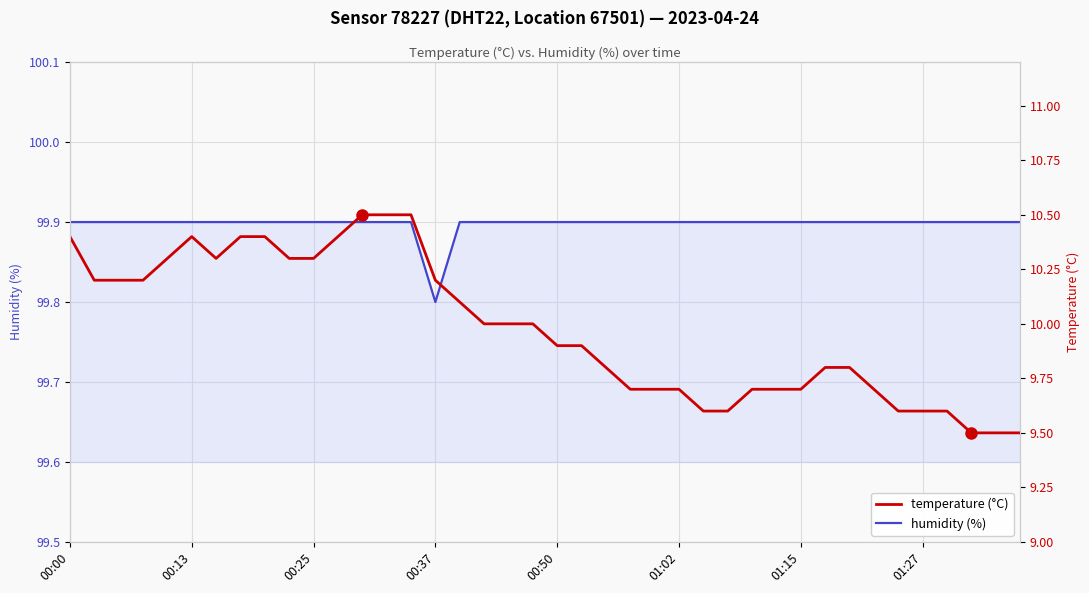

What is the highest value of the humidity (%) series?

99.9